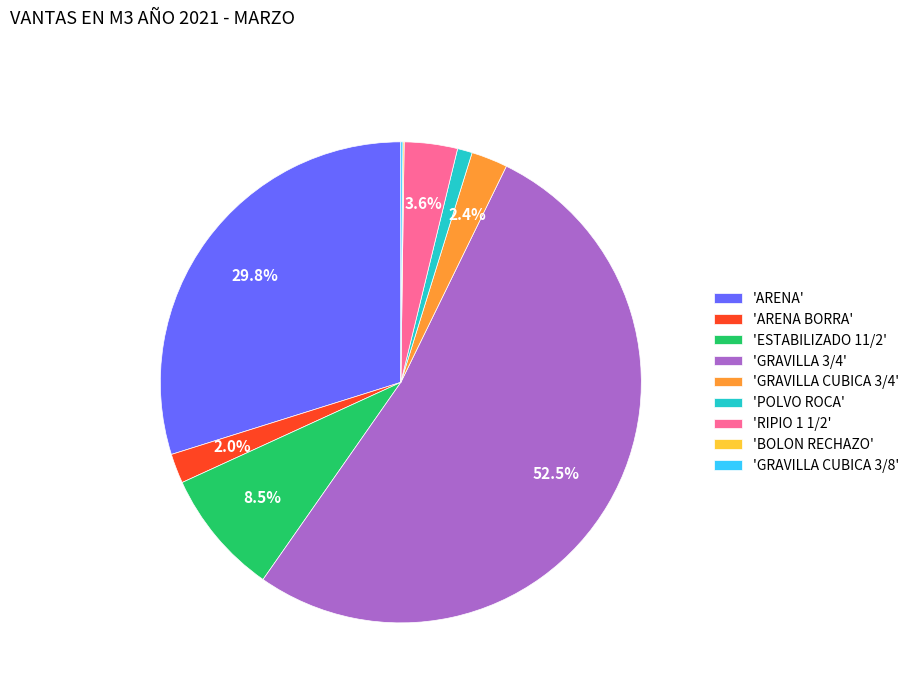

Which slice is the largest?

'GRAVILLA 3/4'